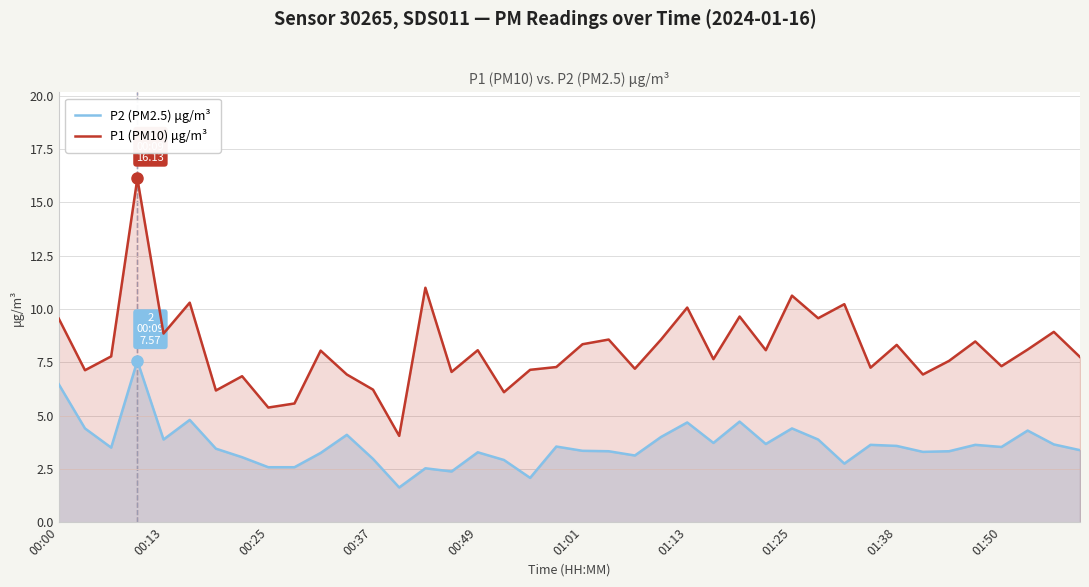

Reading left to right, transcribe all the data shown in this chart.

P2 (PM2.5) μg/m³: 6.5	4.4	3.5	7.6	3.9	4.8	3.5	3.0	2.6	2.6	3.2	4.1	3.0	1.6	2.5	2.4	3.3	2.9	2.1	3.5	3.4	3.3	3.1	4.0	4.7	3.7	4.7	3.7	4.4	3.9	2.8	3.6	3.6	3.3	3.3	3.6	3.5	4.3	3.6	3.4
P1 (PM10) μg/m³: 9.6	7.1	7.8	16.1	8.8	10.3	6.2	6.8	5.4	5.6	8.1	6.9	6.2	4.0	11.0	7.0	8.1	6.1	7.2	7.3	8.3	8.6	7.2	8.6	10.1	7.7	9.7	8.1	10.6	9.6	10.2	7.2	8.3	6.9	7.6	8.5	7.3	8.1	8.9	7.8